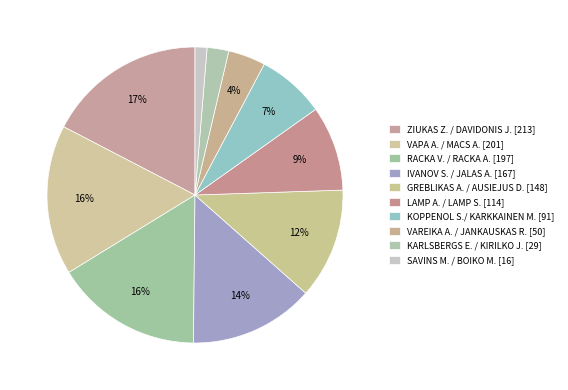

Rank the categories by value from lowest to highest.

SAVINS M. / BOIKO M., KARLSBERGS E. / KIRILKO J., VAREIKA A. / JANKAUSKAS R., KOPPENOL S./ KARKKAINEN M., LAMP A. / LAMP S., GREBLIKAS A. / AUSIEJUS D., IVANOV S. / JALAS A., RACKA V. / RACKA A., VAPA A. / MACS A., ZIUKAS Z. / DAVIDONIS J.